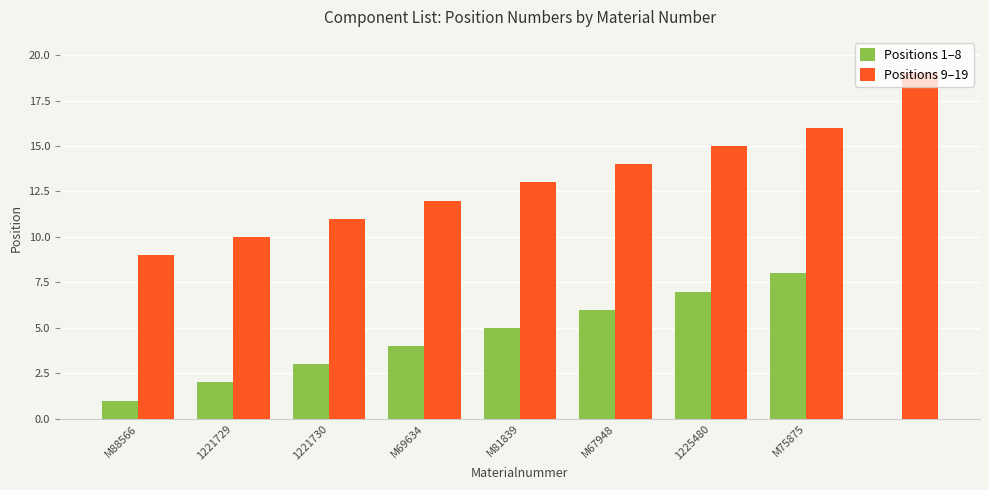

What is the greatest value displayed?

19